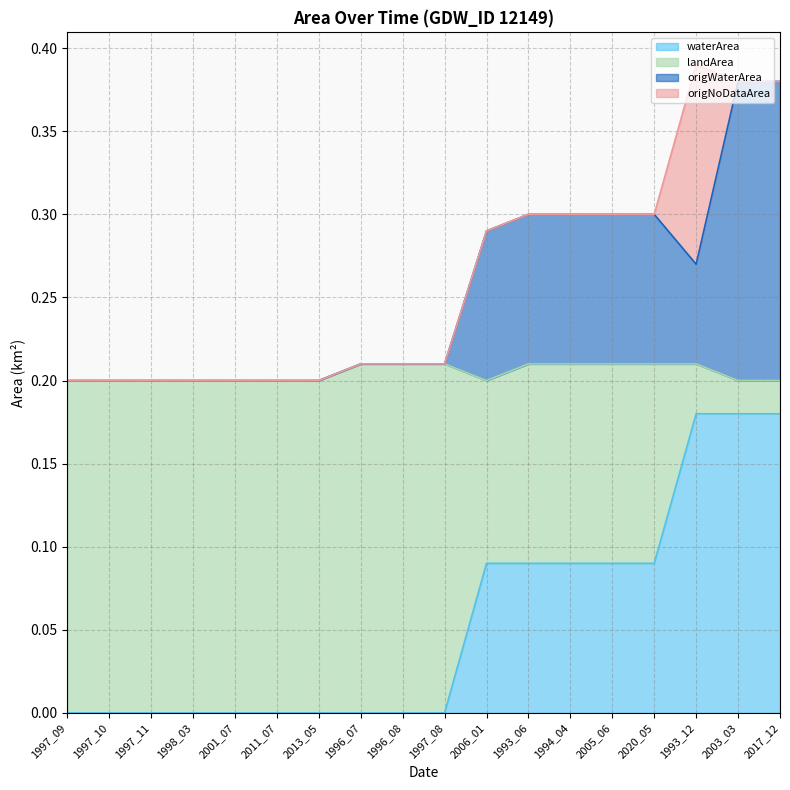

The value of waterArea at 1997_09 is -0.1. True or false?

False